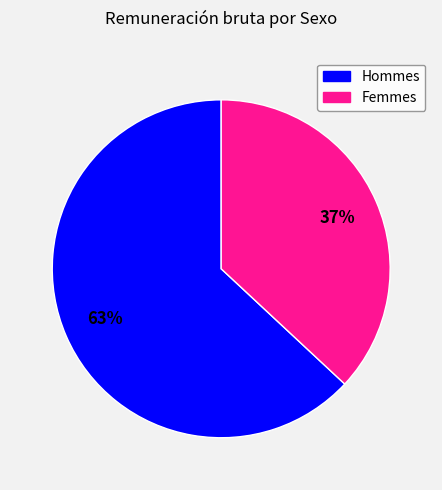

To the nearest percent, what is the average slice percentage?

50%